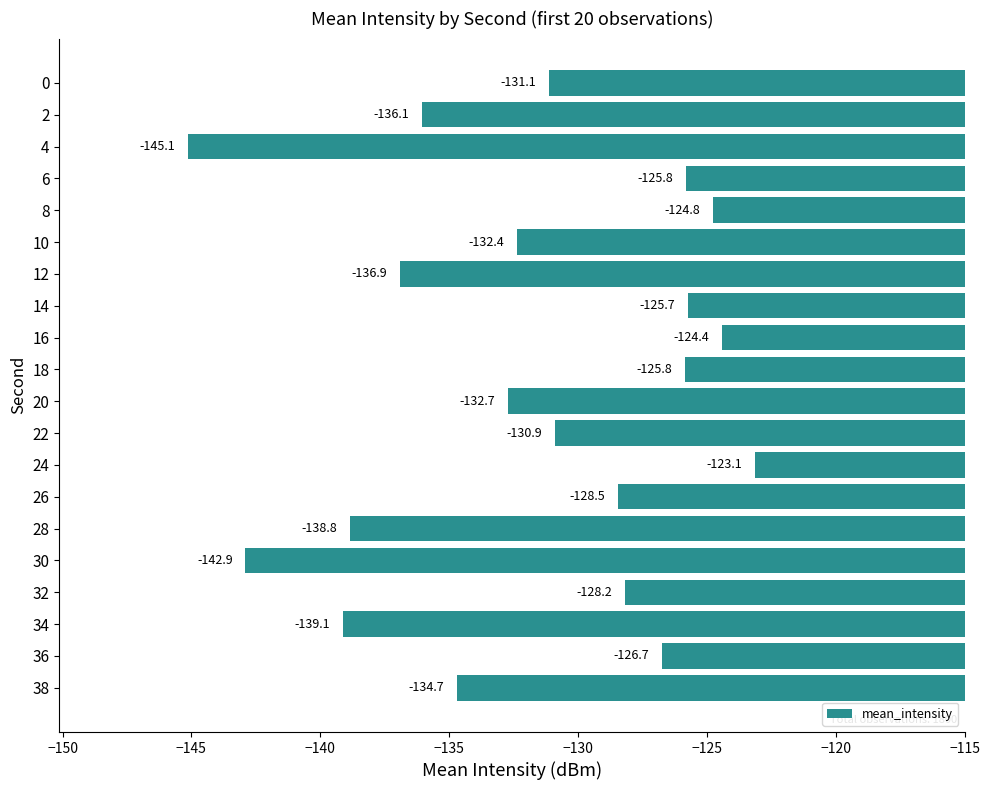

How many data points are above -130?

9